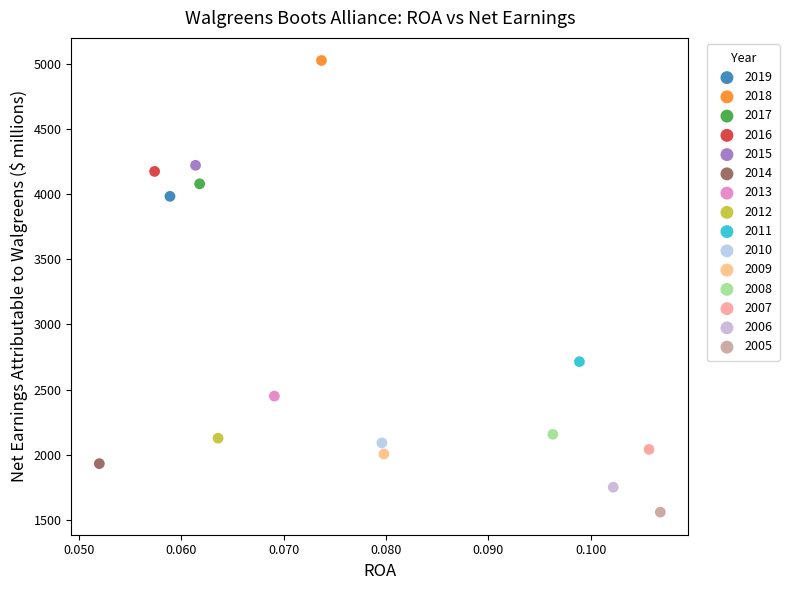

What are all the series names shown in the legend?

2019, 2018, 2017, 2016, 2015, 2014, 2013, 2012, 2011, 2010, 2009, 2008, 2007, 2006, 2005